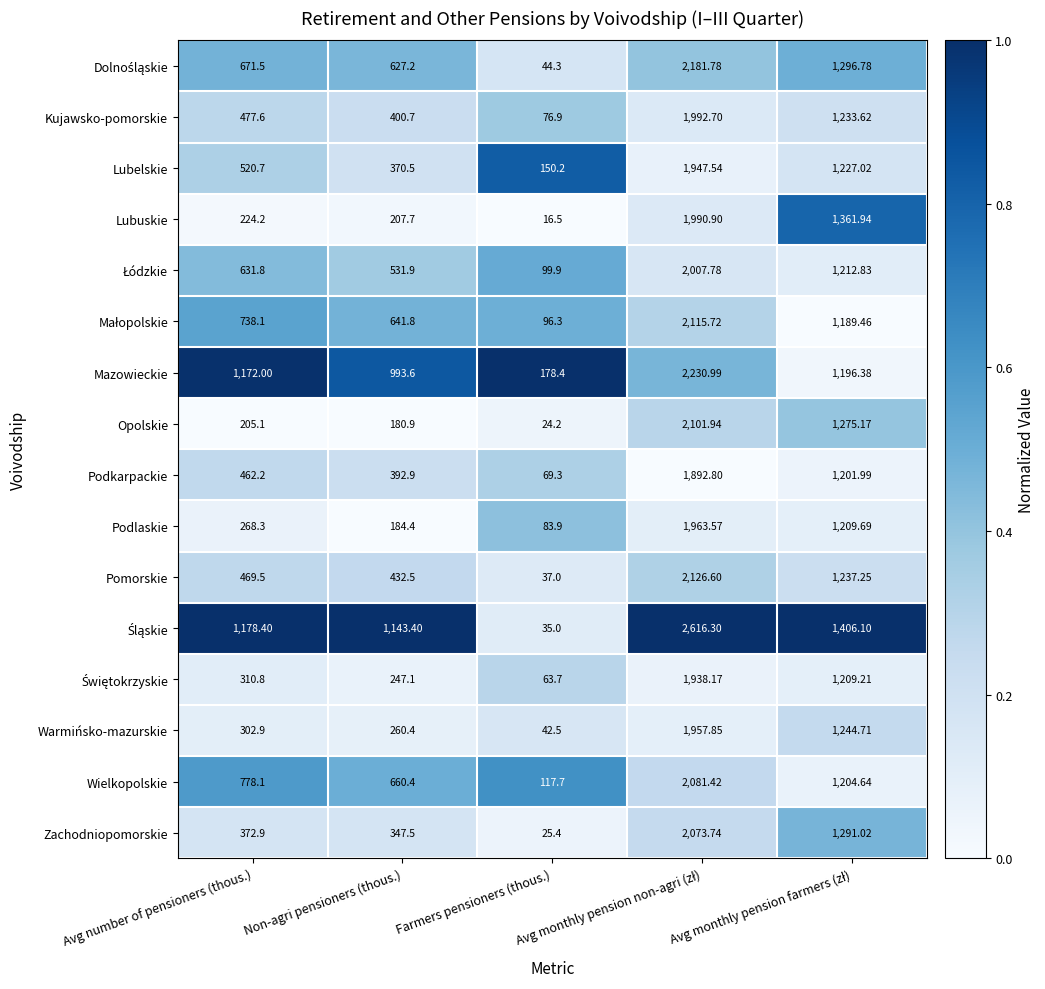

At which category does the chart reach its minimum across all series?

Farmers pensioners (thous.)